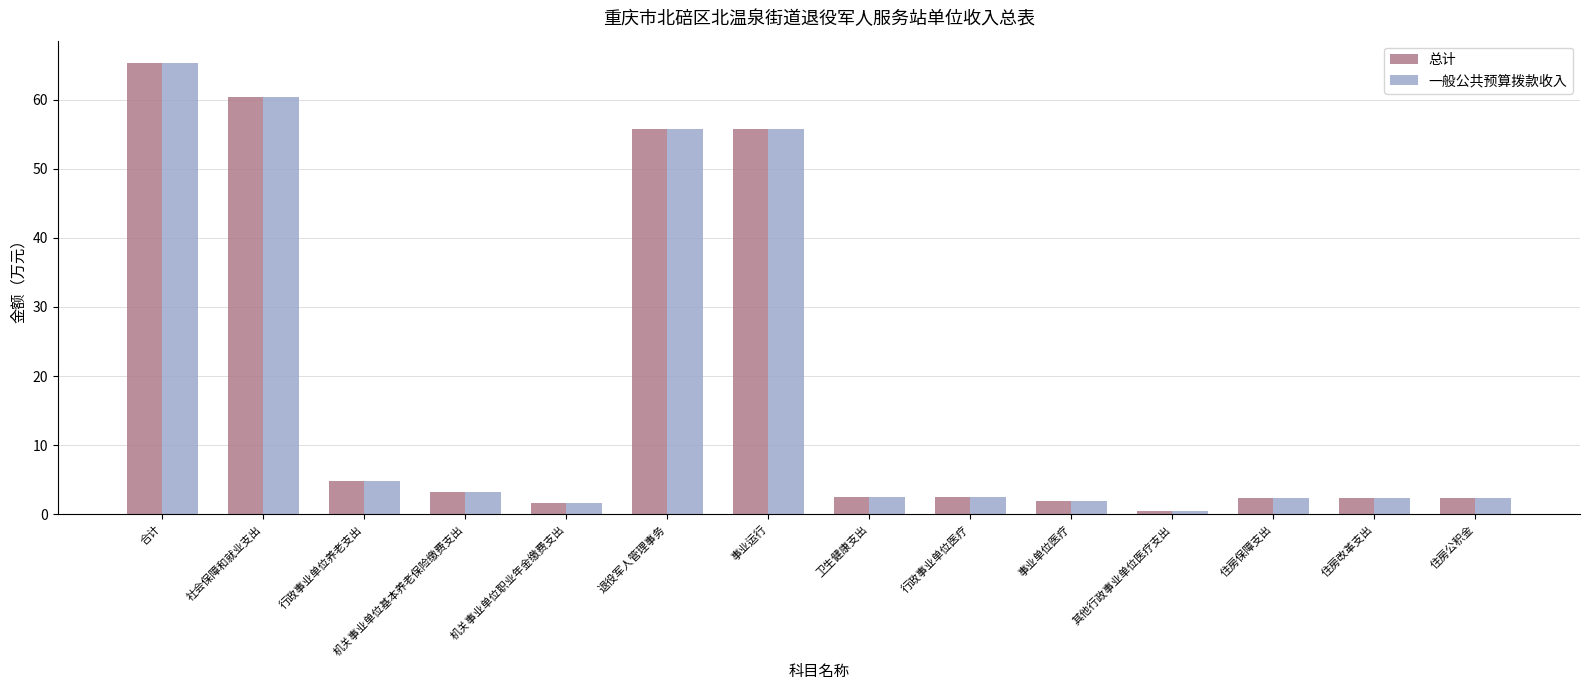

Count the number of categories in the chart.

14